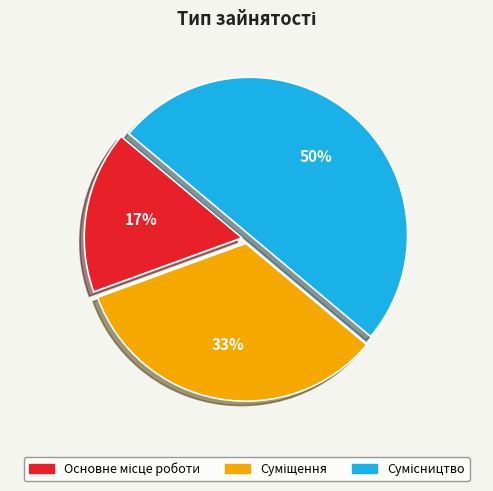

To the nearest percent, what is the average slice percentage?

33%